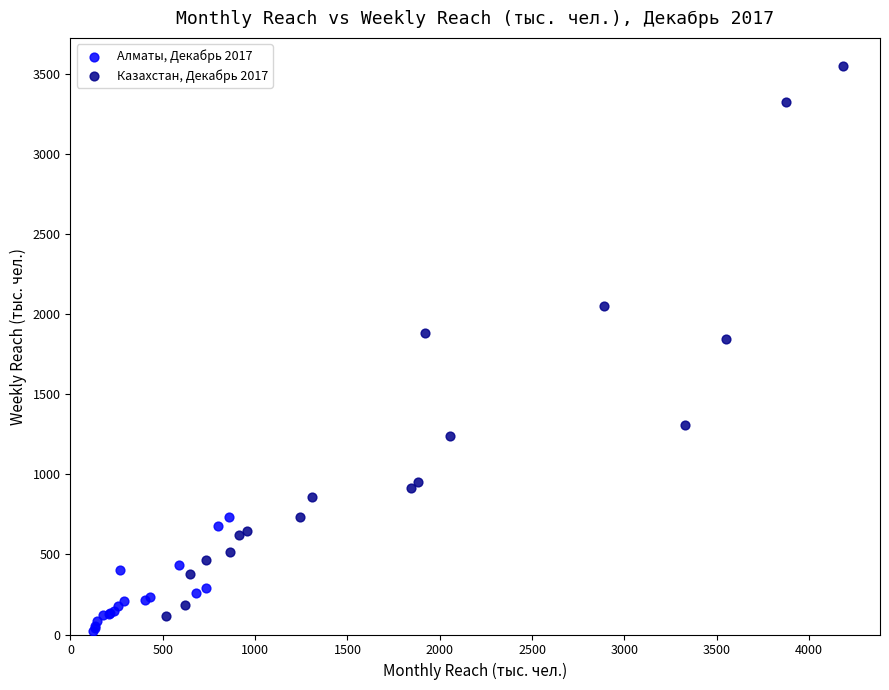

Which series reaches the maximum Y coordinate?

Казахстан, Декабрь 2017